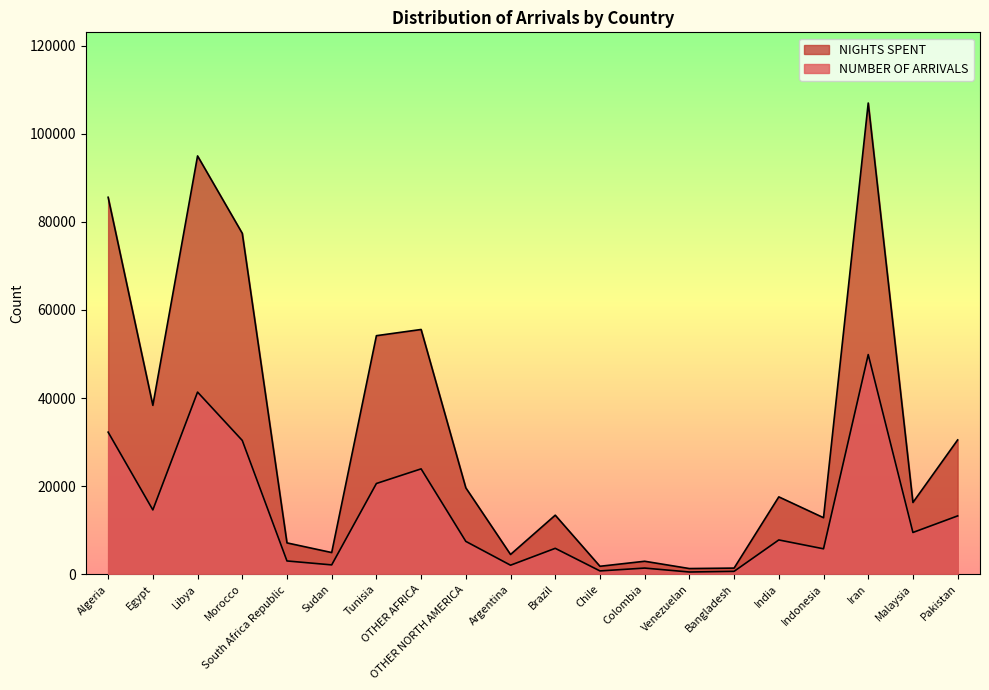

What are all the series names shown in the legend?

NUMBER OF ARRIVALS, NIGHTS SPENT